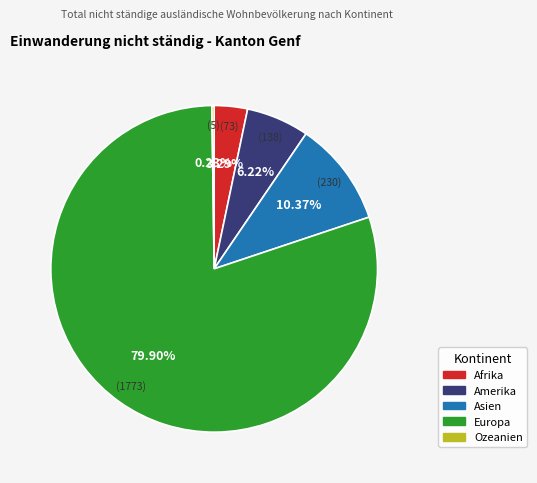

Between Amerika and Asien, which is larger?

Asien